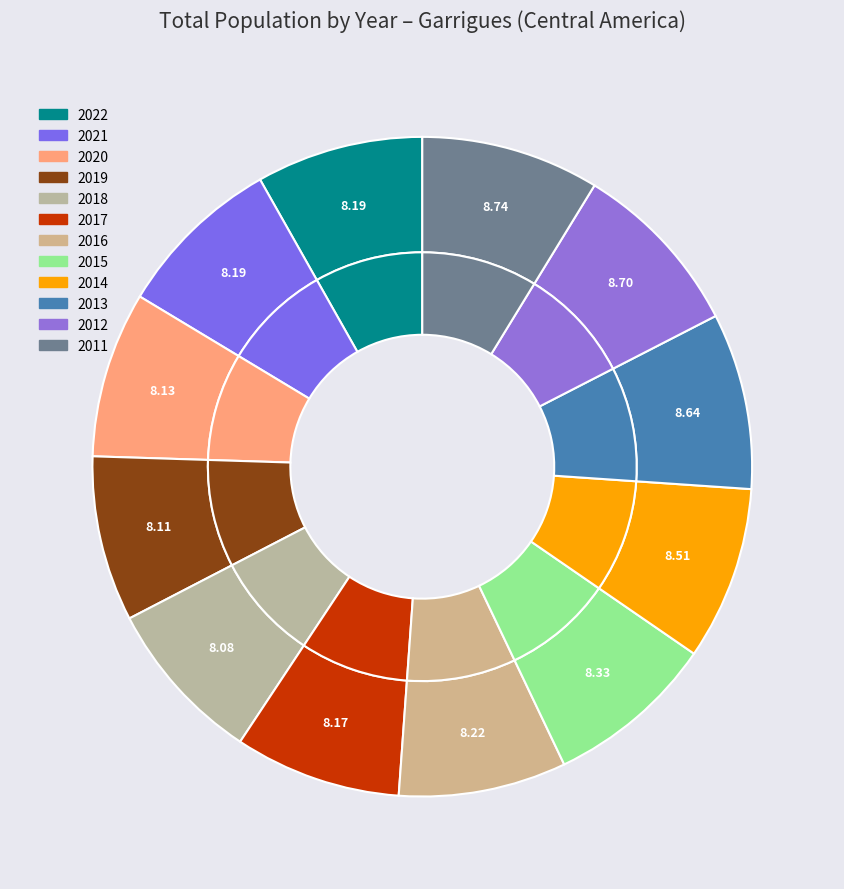

Is it true that 2013 is 1% of the pie?

False